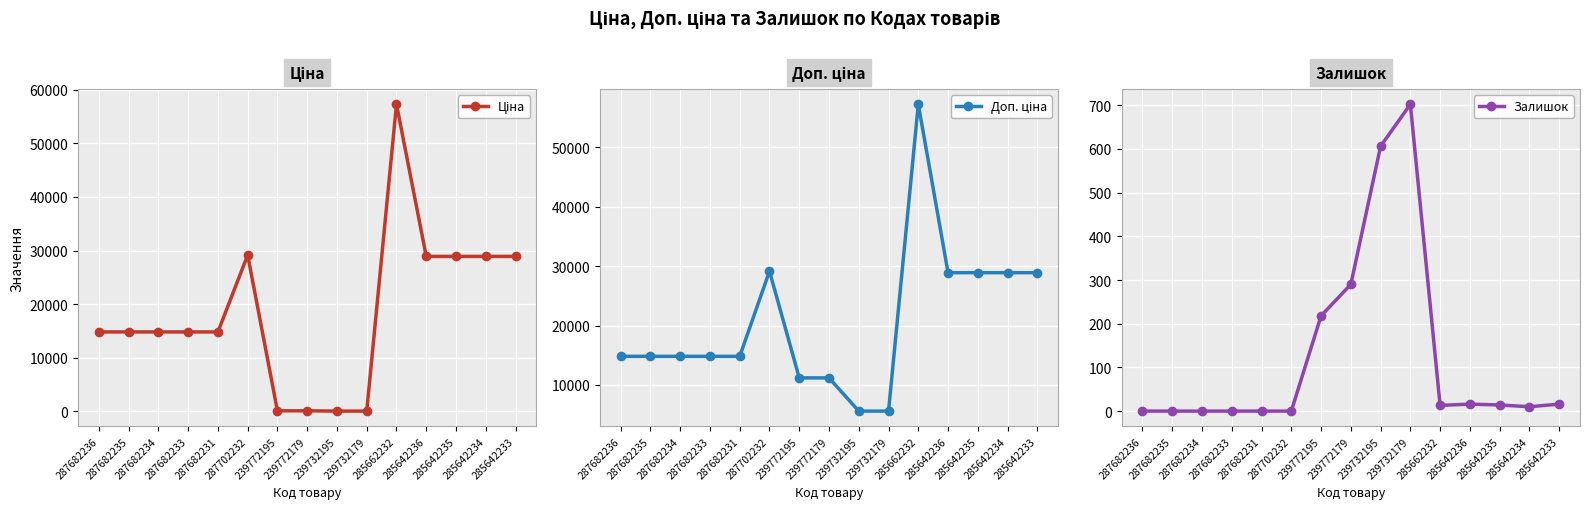

What is the difference between the second highest and minimum values in the Залишок series?

606